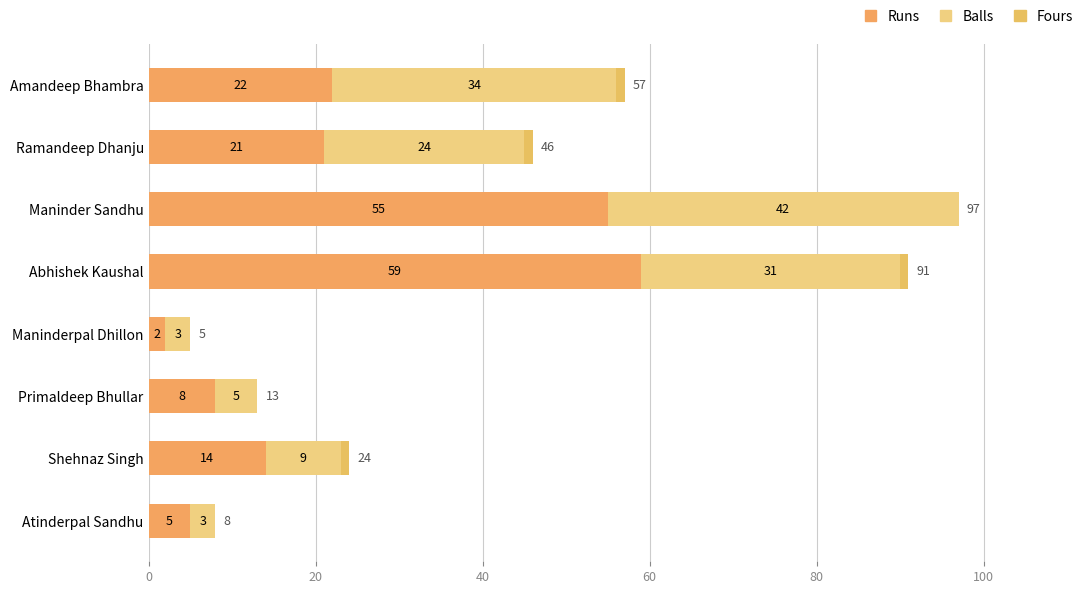

How many data points does each series have?

8